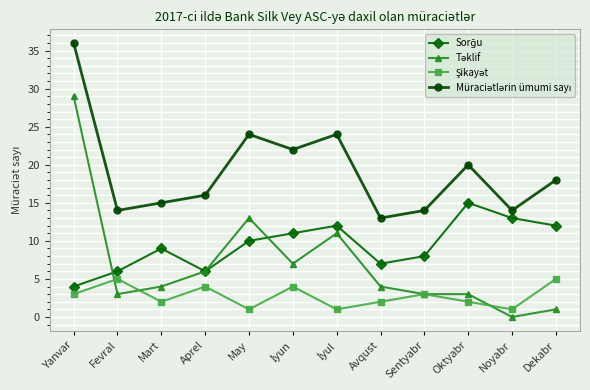

What is the spread (max minus min) of values at Aprel?

12